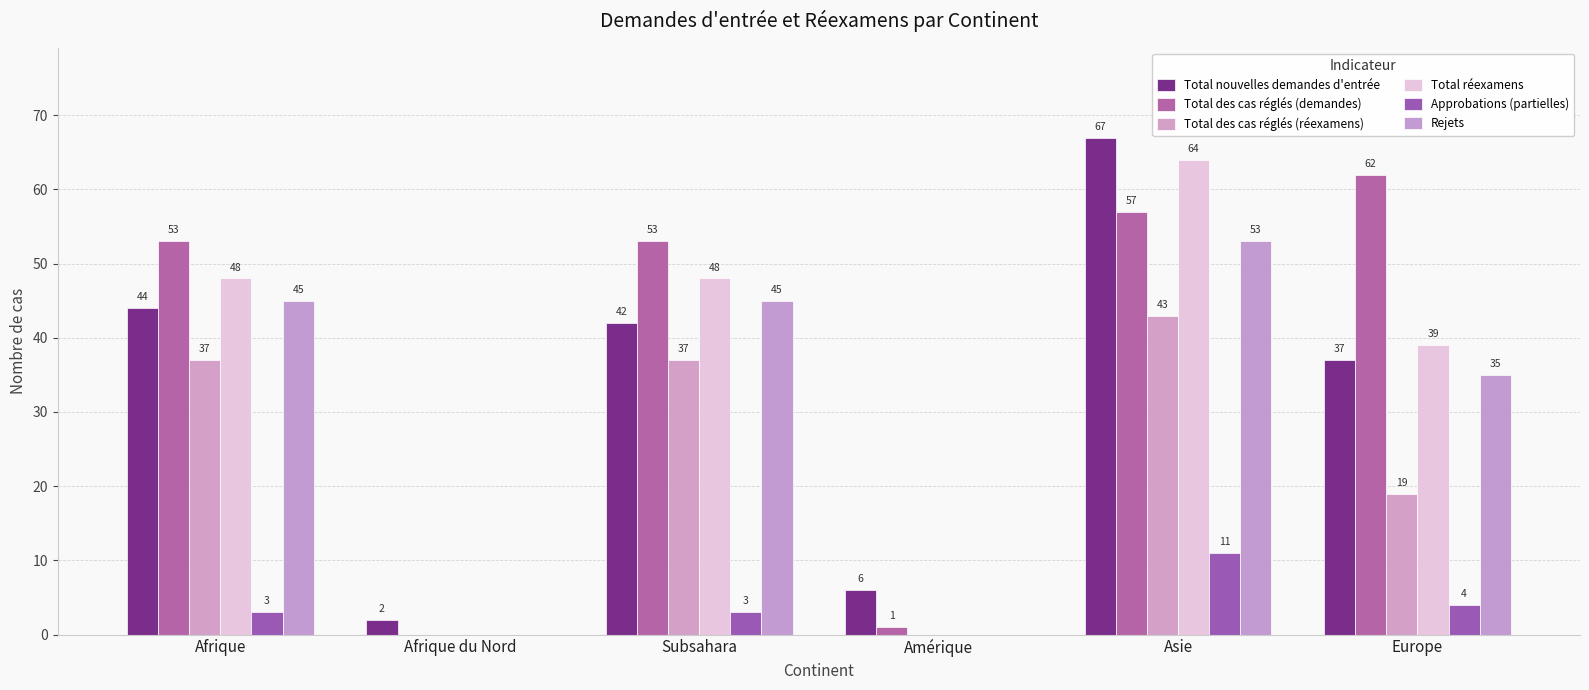

Which series has the largest total across all categories?

Total des cas réglés (demandes)